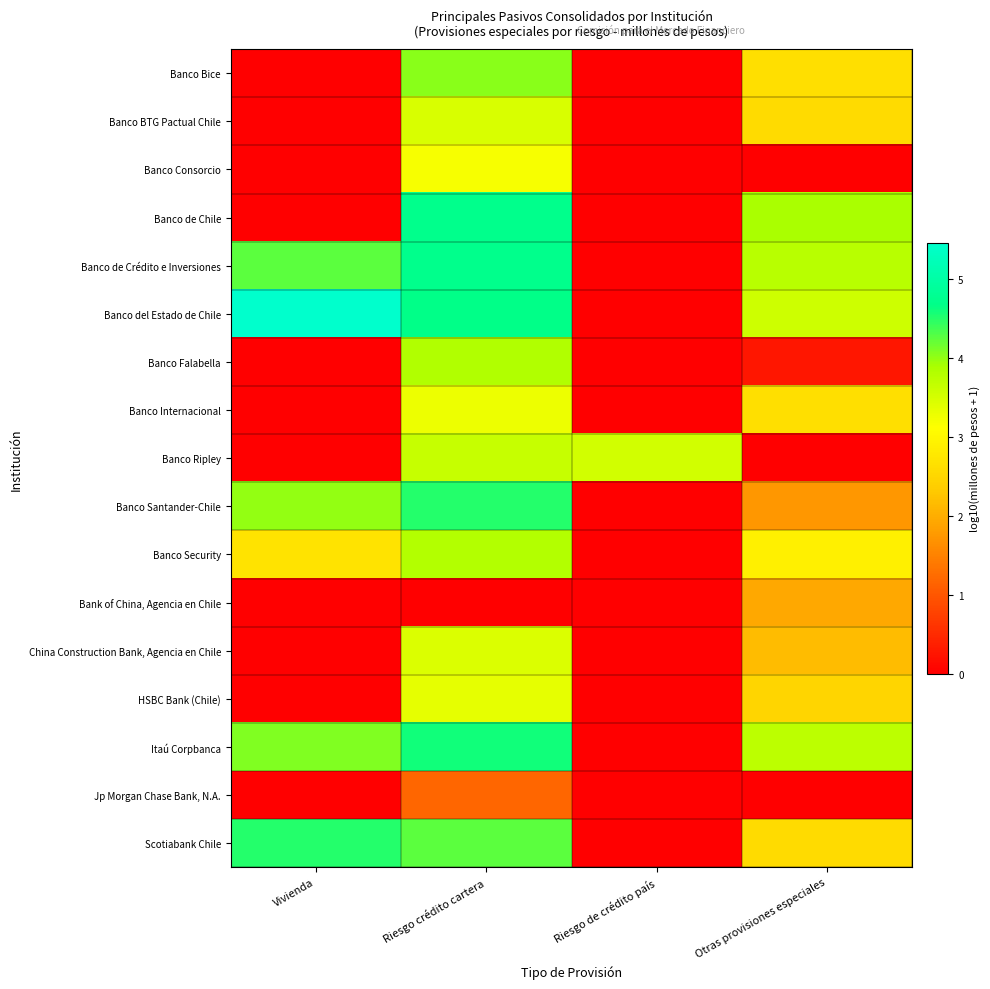

Reading left to right, what are all the values shown in this chart?

Banco Bice: Vivienda=0.0	Riesgo crédito cartera=4.0	Riesgo de crédito país=0.0	Otras provisiones especiales=2.6
Banco BTG Pactual Chile: Vivienda=0.0	Riesgo crédito cartera=3.5	Riesgo de crédito país=0.0	Otras provisiones especiales=2.6
Banco Consorcio: Vivienda=0.0	Riesgo crédito cartera=3.2	Riesgo de crédito país=0.0	Otras provisiones especiales=0.0
Banco de Chile: Vivienda=0.0	Riesgo crédito cartera=4.7	Riesgo de crédito país=0.0	Otras provisiones especiales=3.9
Banco de Crédito e Inversiones: Vivienda=4.3	Riesgo crédito cartera=4.7	Riesgo de crédito país=0.0	Otras provisiones especiales=3.8
Banco del Estado de Chile: Vivienda=5.5	Riesgo crédito cartera=4.7	Riesgo de crédito país=0.0	Otras provisiones especiales=3.6
Banco Falabella: Vivienda=0.0	Riesgo crédito cartera=3.8	Riesgo de crédito país=0.0	Otras provisiones especiales=0.3
Banco Internacional: Vivienda=0.0	Riesgo crédito cartera=3.3	Riesgo de crédito país=0.0	Otras provisiones especiales=2.6
Banco Ripley: Vivienda=0.0	Riesgo crédito cartera=3.6	Riesgo de crédito país=3.5	Otras provisiones especiales=0.0
Banco Santander-Chile: Vivienda=4.0	Riesgo crédito cartera=4.5	Riesgo de crédito país=0.0	Otras provisiones especiales=1.7
Banco Security: Vivienda=2.7	Riesgo crédito cartera=3.8	Riesgo de crédito país=0.0	Otras provisiones especiales=2.9
Bank of China, Agencia en Chile: Vivienda=0.0	Riesgo crédito cartera=0.0	Riesgo de crédito país=0.0	Otras provisiones especiales=1.9
China Construction Bank, Agencia en Chile: Vivienda=0.0	Riesgo crédito cartera=3.4	Riesgo de crédito país=0.0	Otras provisiones especiales=2.2
HSBC Bank (Chile): Vivienda=0.0	Riesgo crédito cartera=3.3	Riesgo de crédito país=0.0	Otras provisiones especiales=2.5
Itaú Corpbanca: Vivienda=4.1	Riesgo crédito cartera=4.6	Riesgo de crédito país=0.0	Otras provisiones especiales=3.7
Jp Morgan Chase Bank, N.A.: Vivienda=0.0	Riesgo crédito cartera=1.2	Riesgo de crédito país=0.0	Otras provisiones especiales=0.0
Scotiabank Chile: Vivienda=4.5	Riesgo crédito cartera=4.3	Riesgo de crédito país=0.0	Otras provisiones especiales=2.6